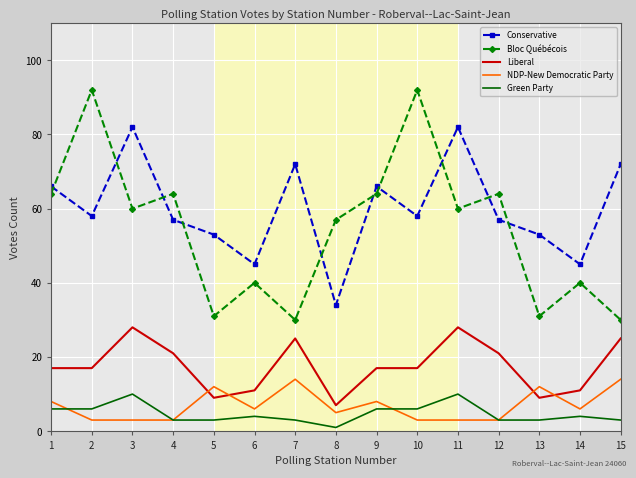

How many series are shown in this chart?

5